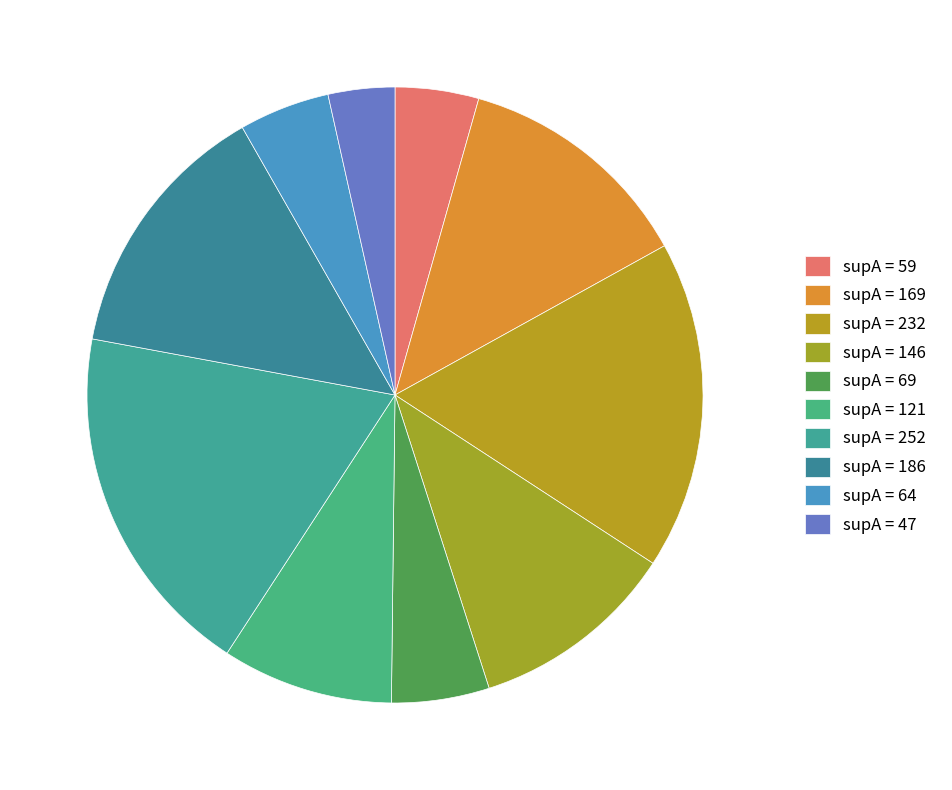

Which category has the biggest portion of the pie?

supA=252